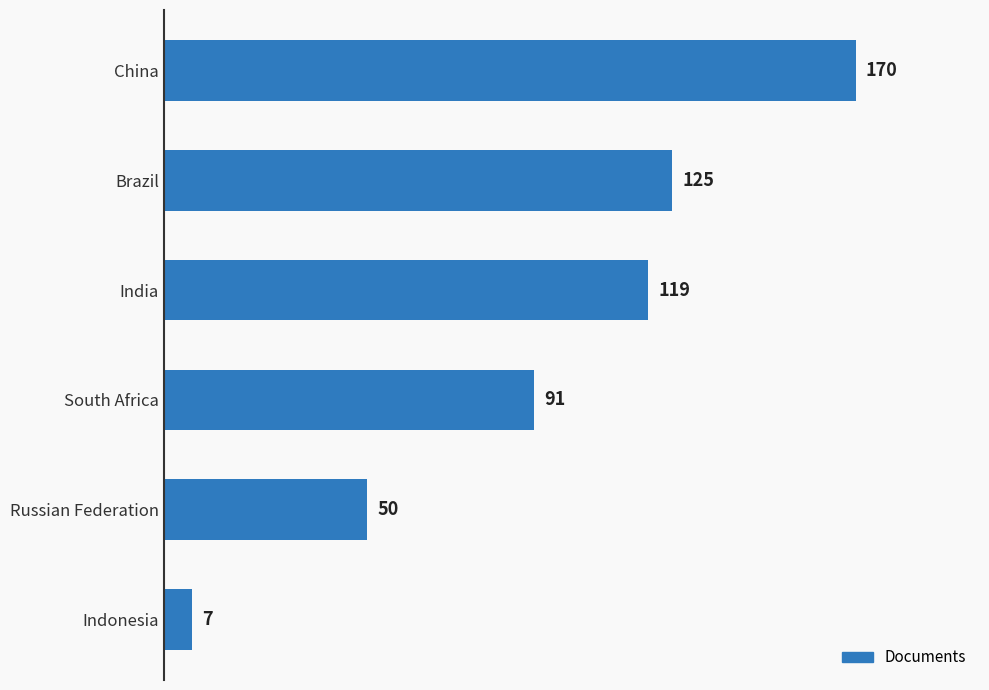

Reading bottom to top, extract all data points from this chart.

Indonesia=7	Russian Federation=50	South Africa=91	India=119	Brazil=125	China=170